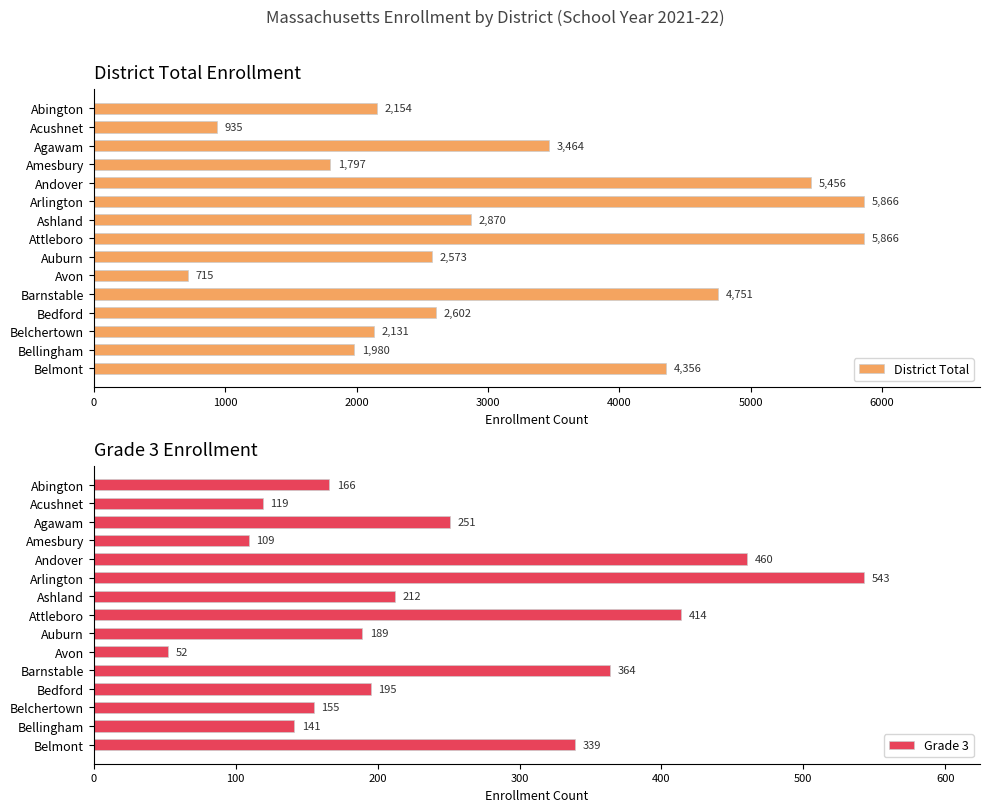

How many bars are there in total?

30